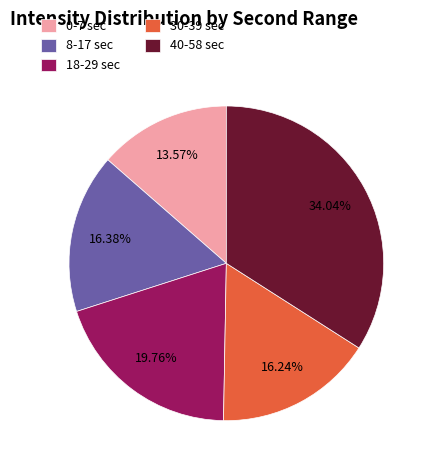

What is the ratio of the value at 40-58 sec to the value at 30-39 sec?

2.1